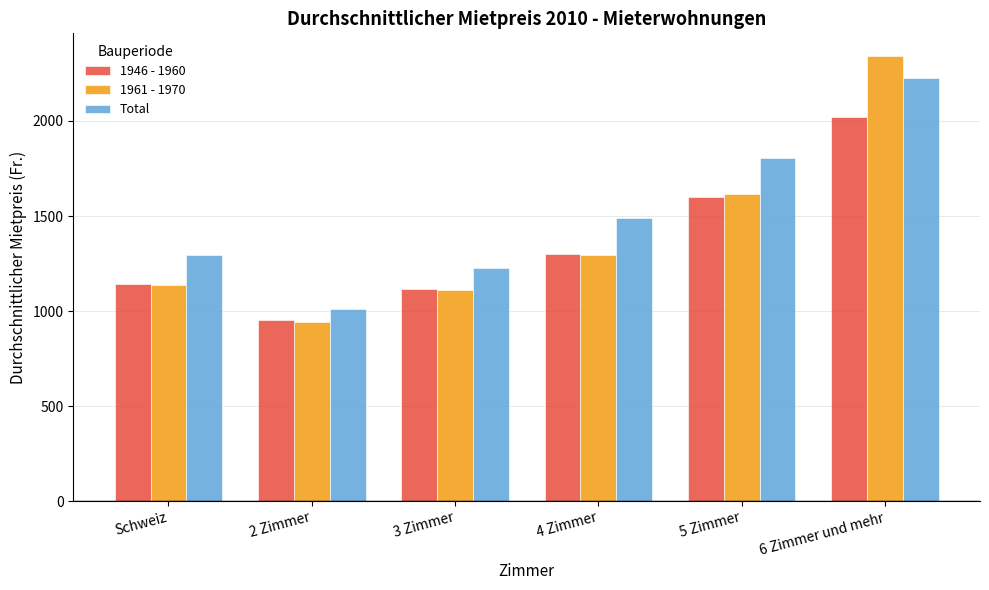

What is the value of the 1946 - 1960 bar at the 5th from the left?

1600